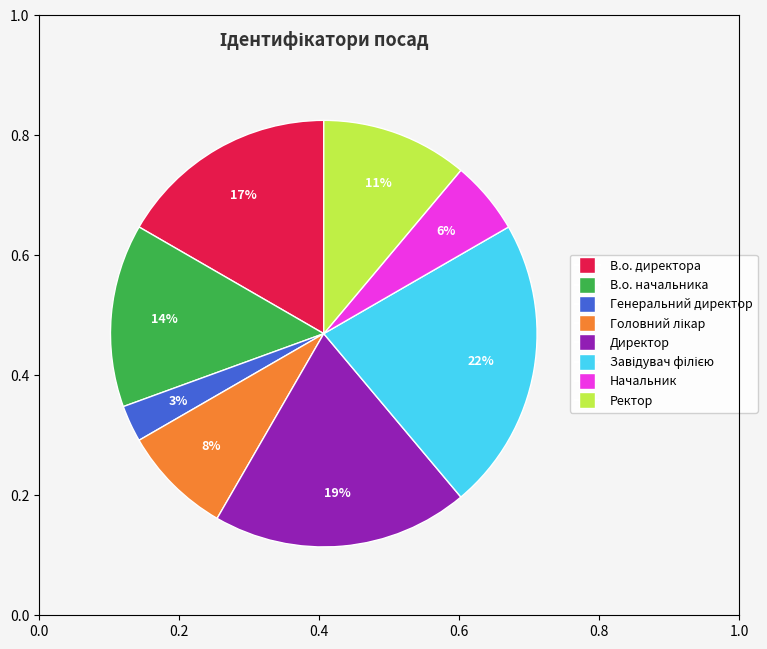

To the nearest percent, what is the difference between the largest and smallest slice percentages?

19%